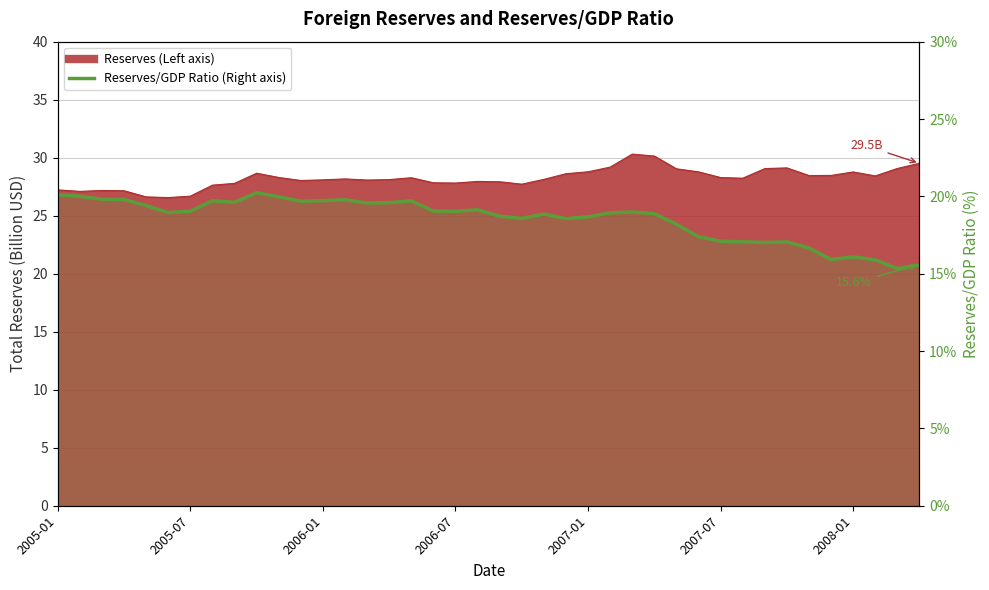

Does the chart have visible grid lines?

Yes